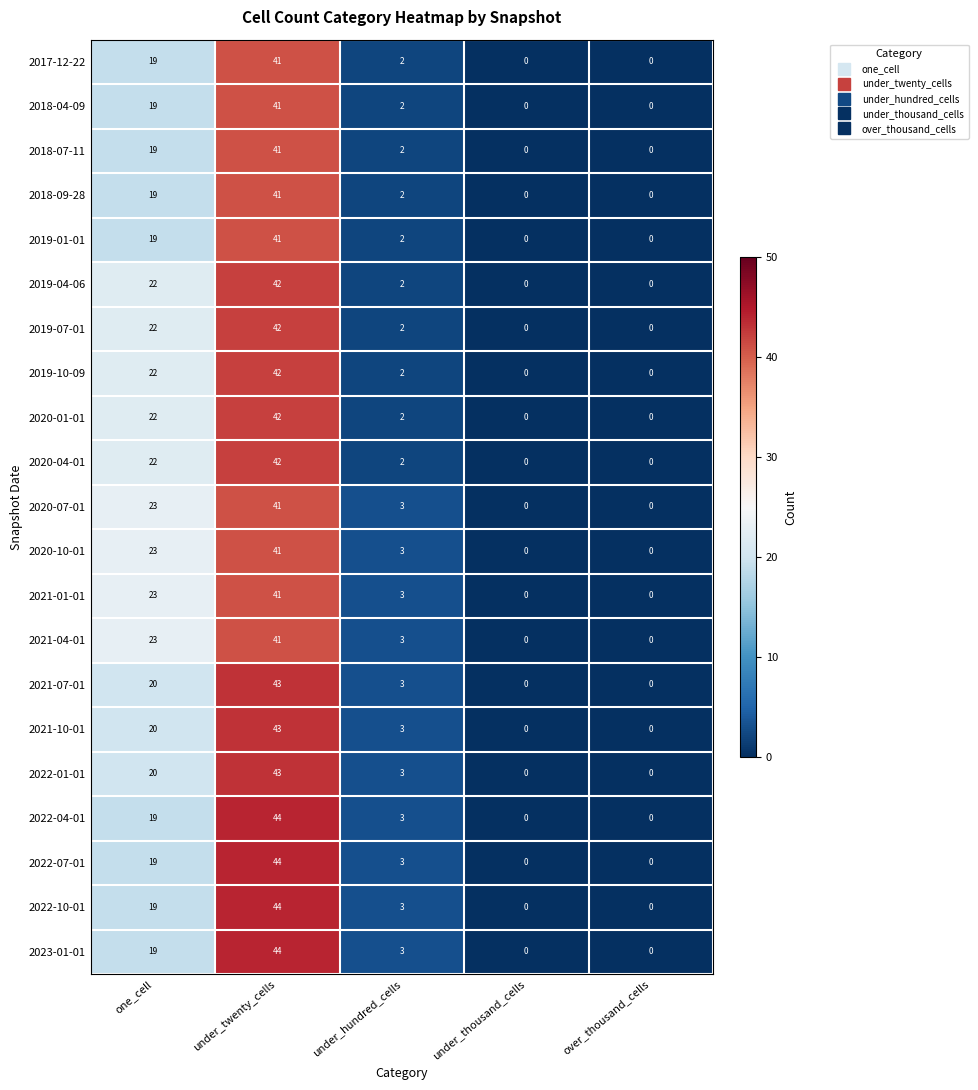

What is the total value across all series at one_cell?

433